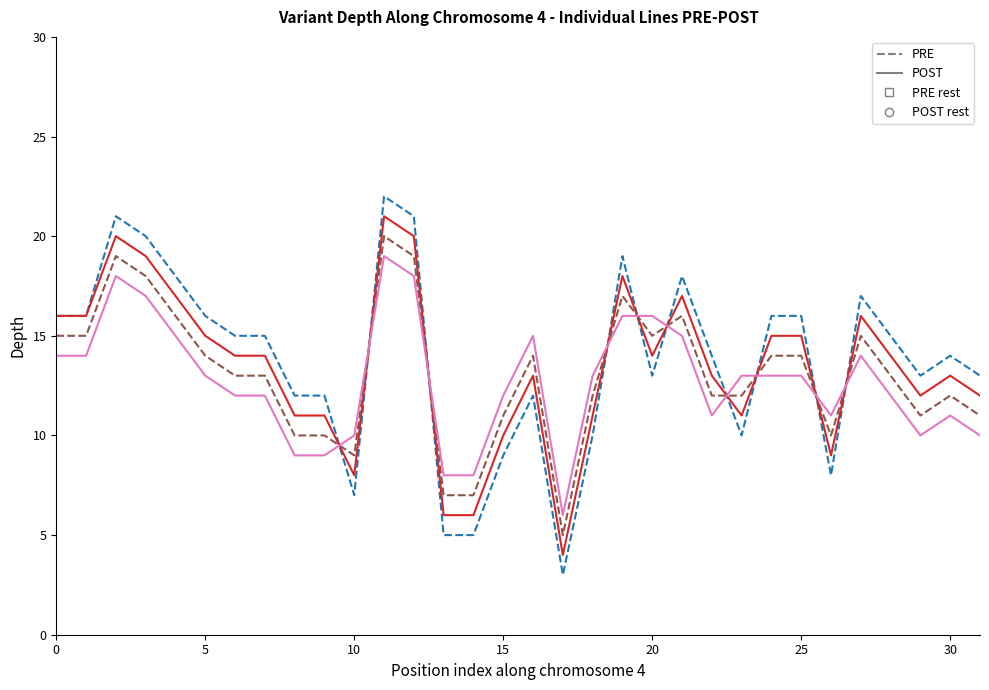

What is the minimum value shown in the chart?

3